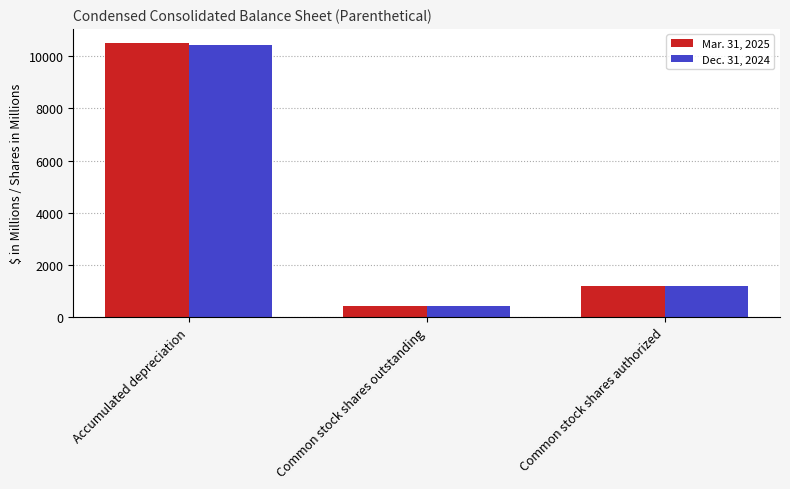

True or false: Dec. 31, 2024 has a value of 10417 at Accumulated depreciation.

True